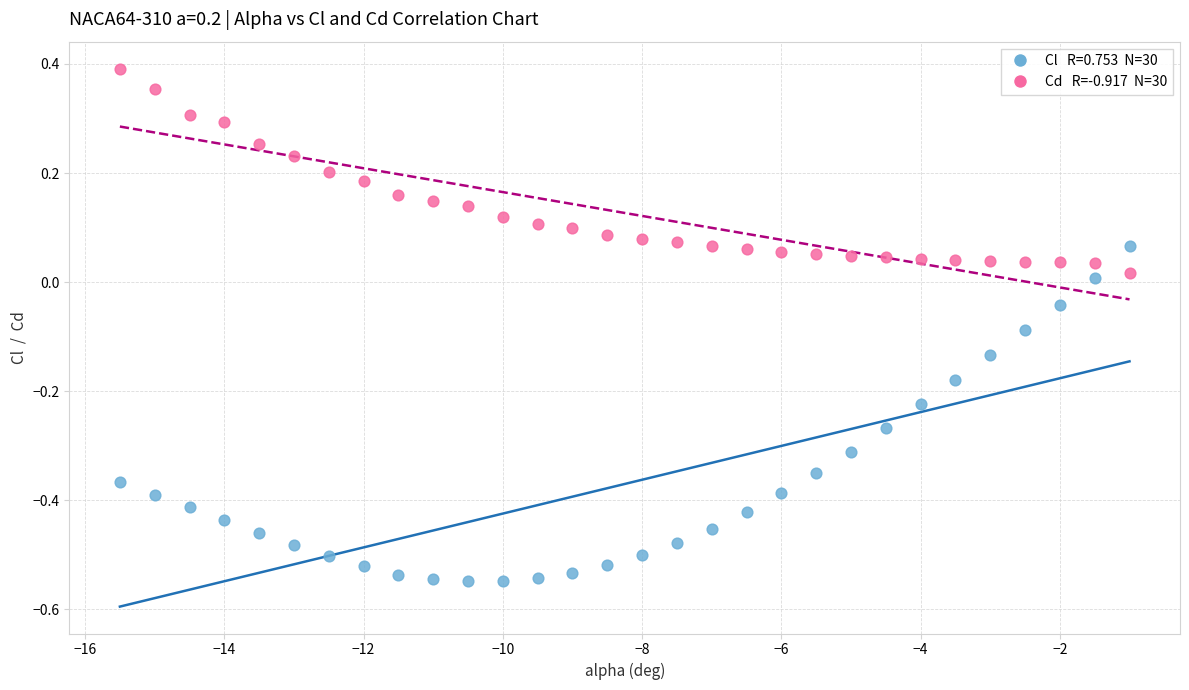

Across all data points, what is the range of X values (max minus min)?

14.5